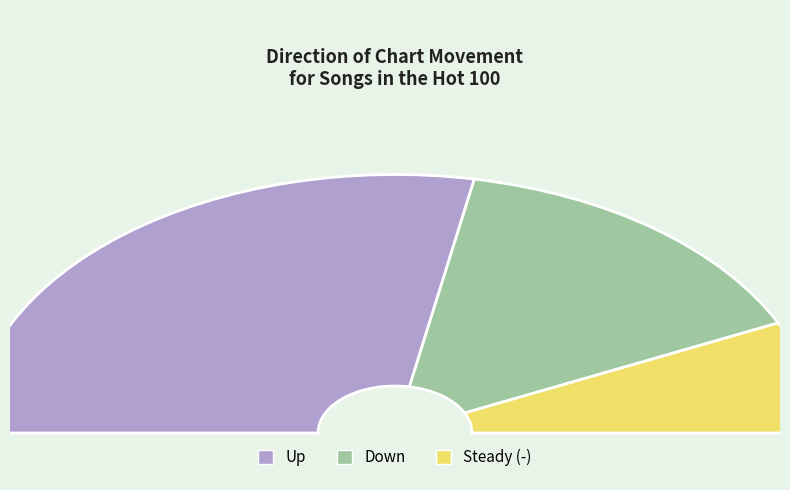

What percentage is the up slice, to the nearest percent?

56%